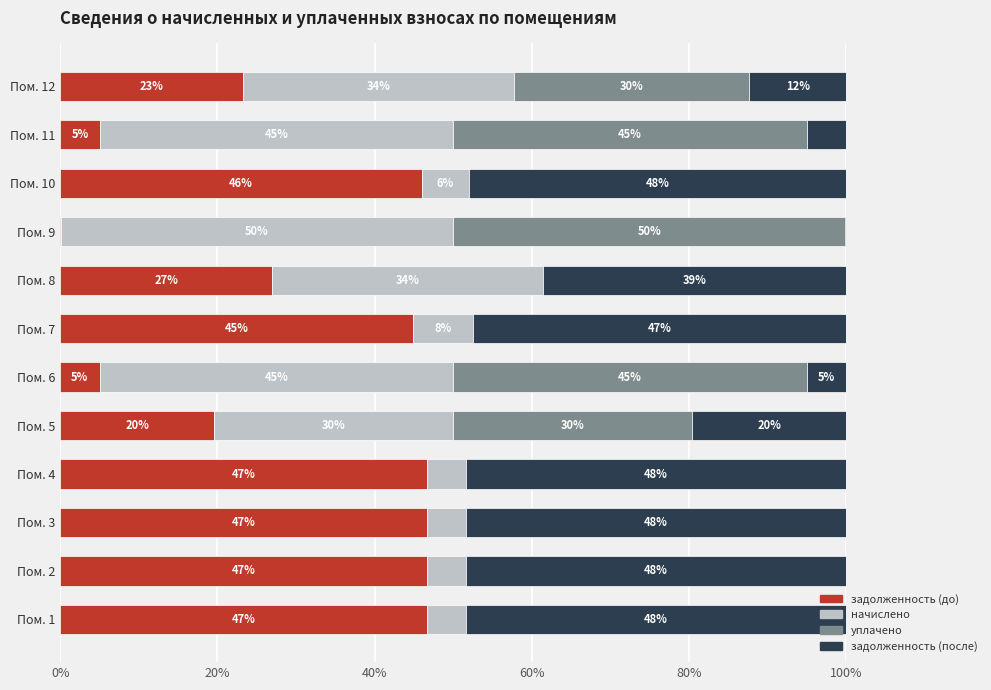

What is the total value across all series at Пом. 3?

100.0